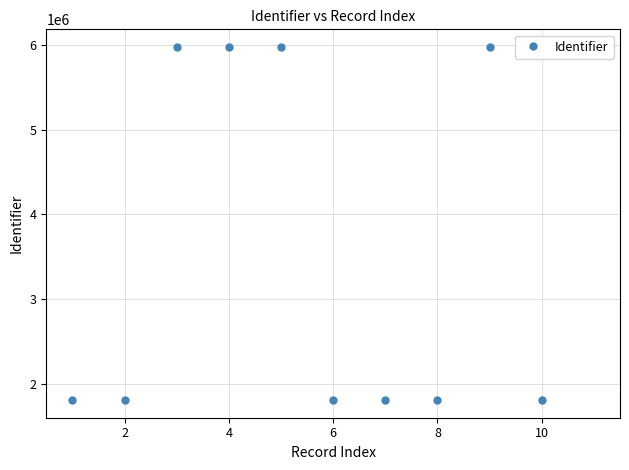

How many lines are shown in the chart?

1